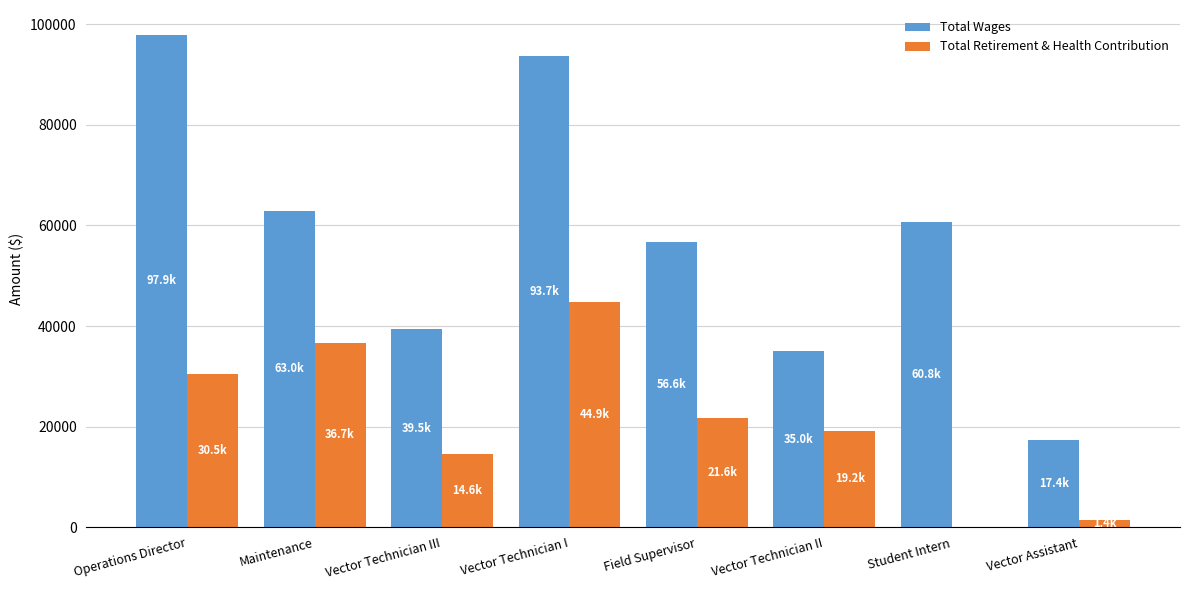

At which category is the sum across all series the highest?

Vector Technician I